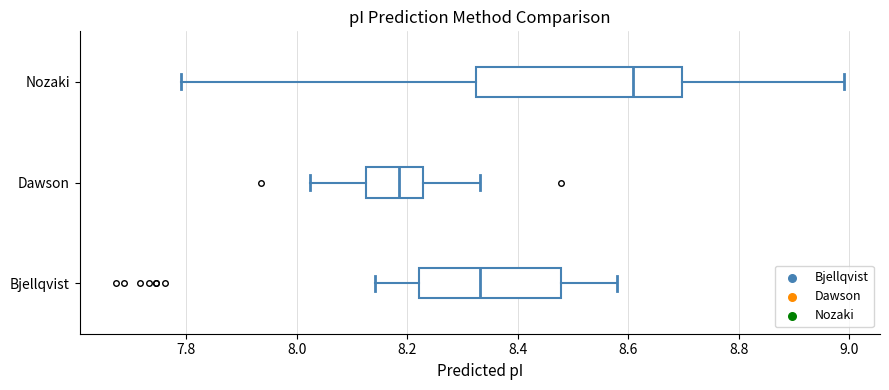

Which box has the furthest to the left median line?

Dawson